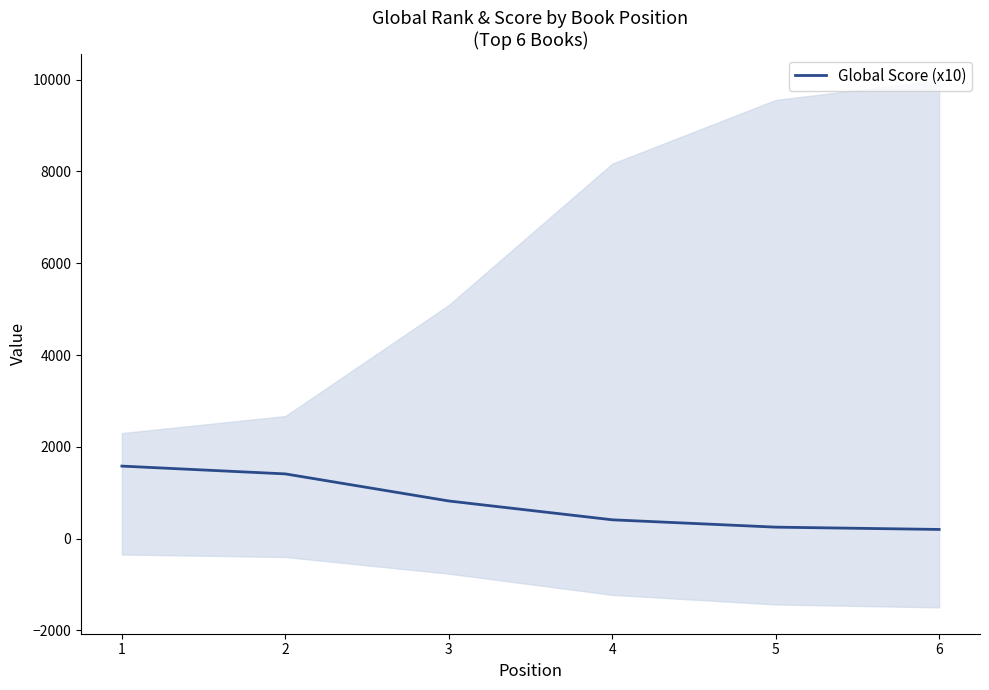

True or false: the data has more than 0 interior local peaks.

False